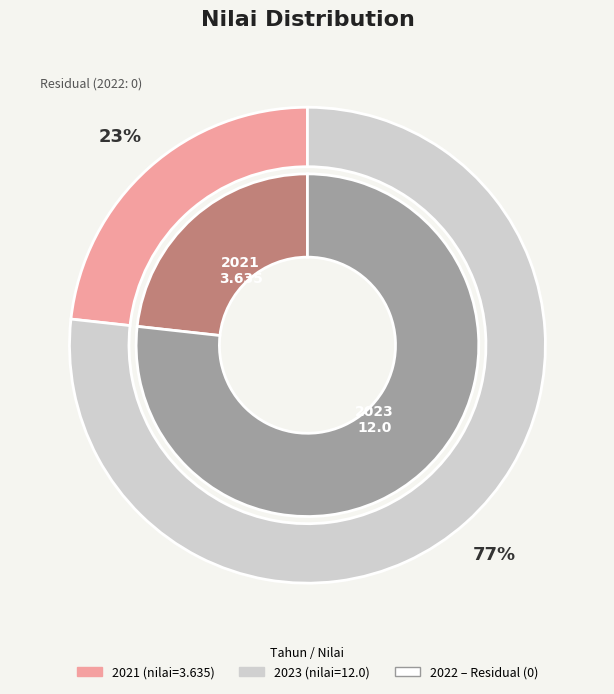

Which category has the smallest portion of the pie?

2021